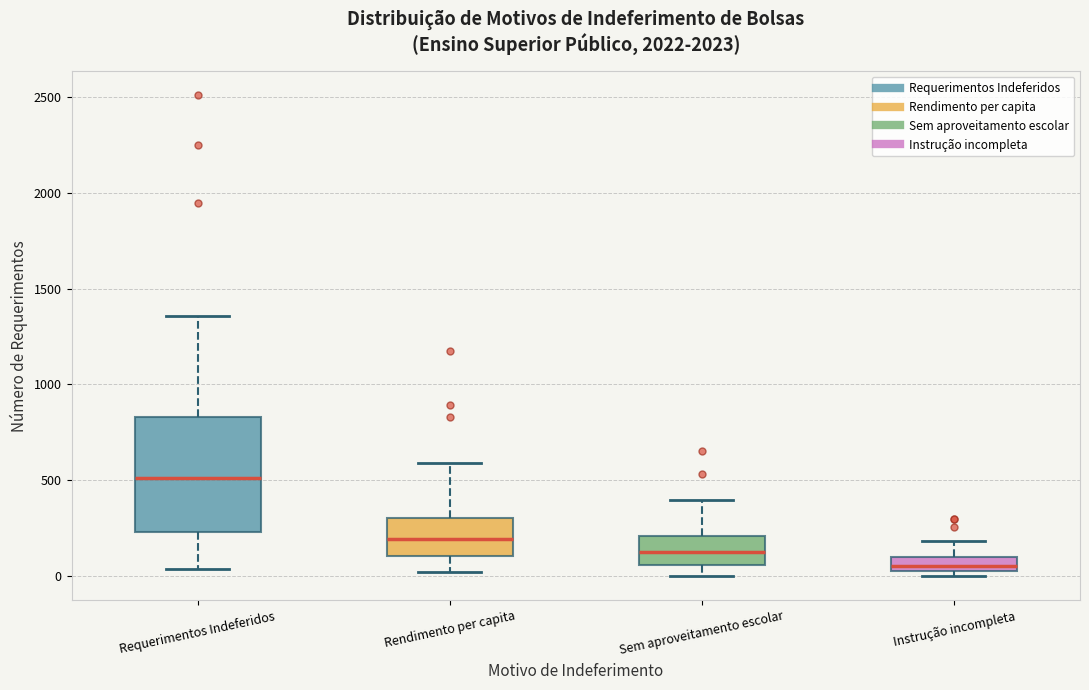

Where does the upper whisker of the box for Instrução incompleta end on the y-axis? The values are not printed on the chart, so give them approximately, as read against the axis.

200